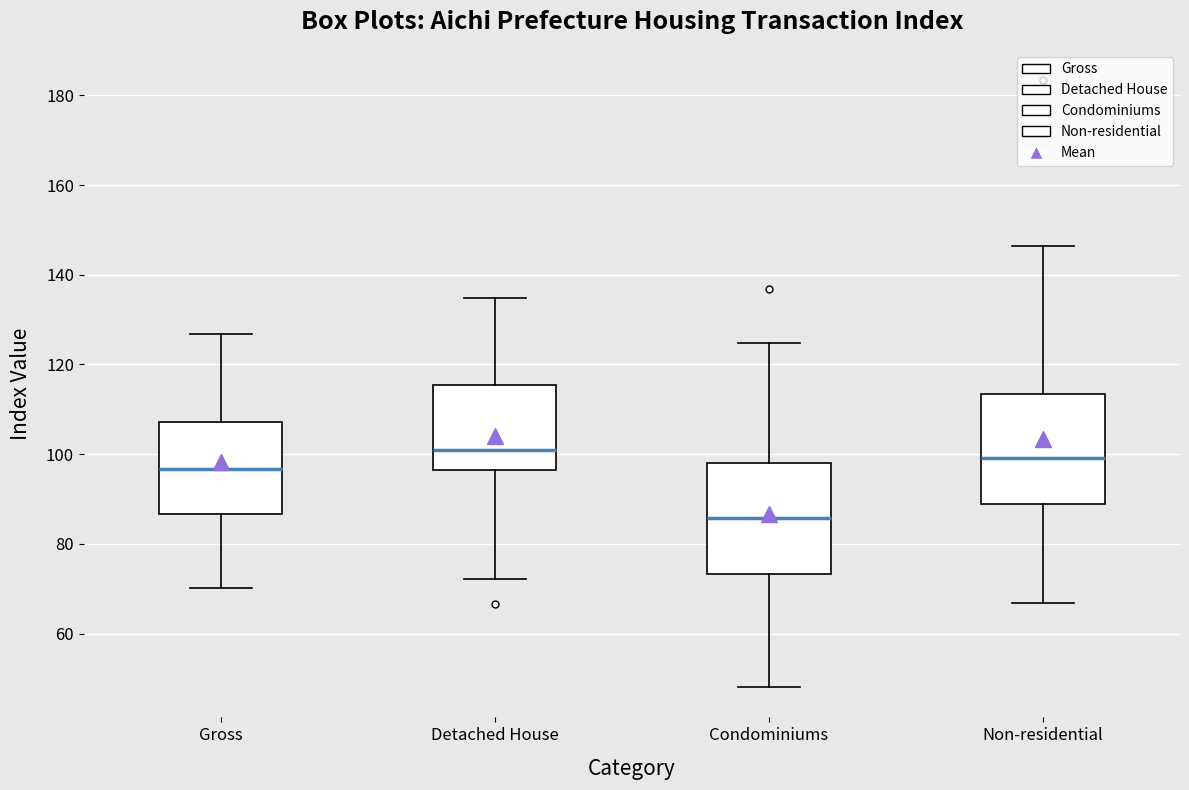

Reading left to right, read every box against the y-axis: the position of its median line, the range the box covers, and the ends of its whiskers. The values are not printed on the chart, so give them approximately, as read against the axis.

Gross: median 96, box 86 to 108, whiskers 70 to 126
Detached House: median 100, box 96 to 116, whiskers 72 to 134
Condominiums: median 86, box 74 to 98, whiskers 48 to 124
Non-residential: median 100, box 88 to 114, whiskers 66 to 146